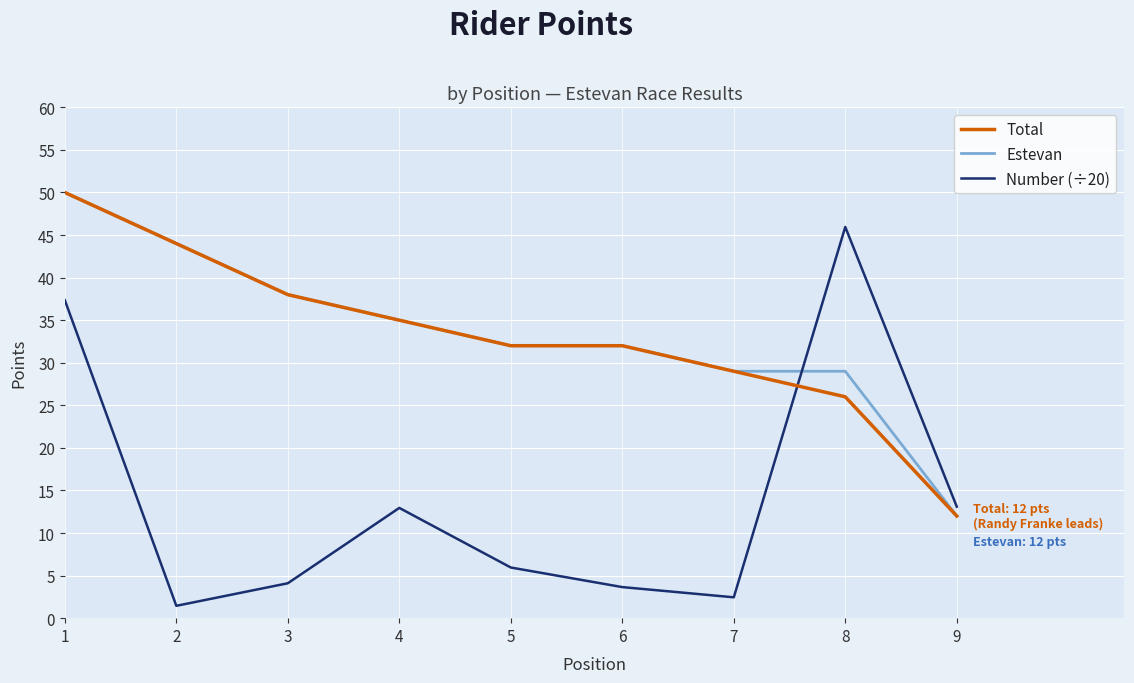

How many times do Estevan and Number (÷20) cross each other?

1